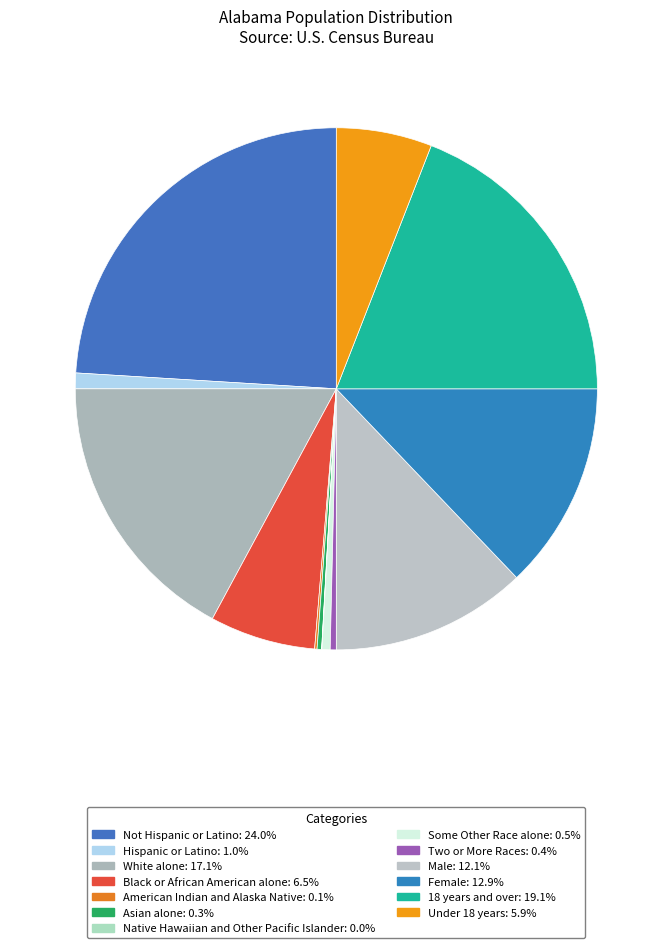

To the nearest percent, what is the combined percentage of Black or African American alone and Not Hispanic or Latino?

31%